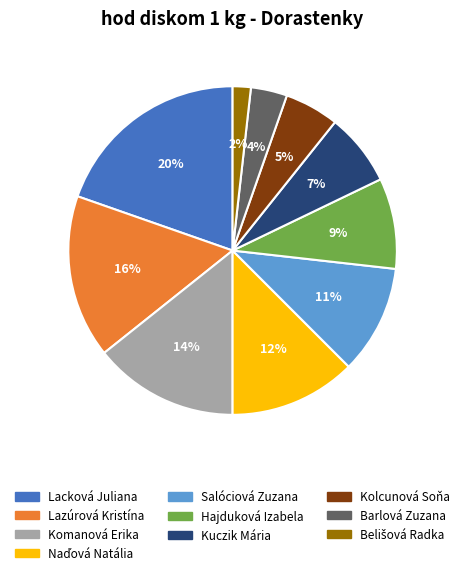

The Kolcunová Soňa slice represents 5% of the pie. True or false?

True